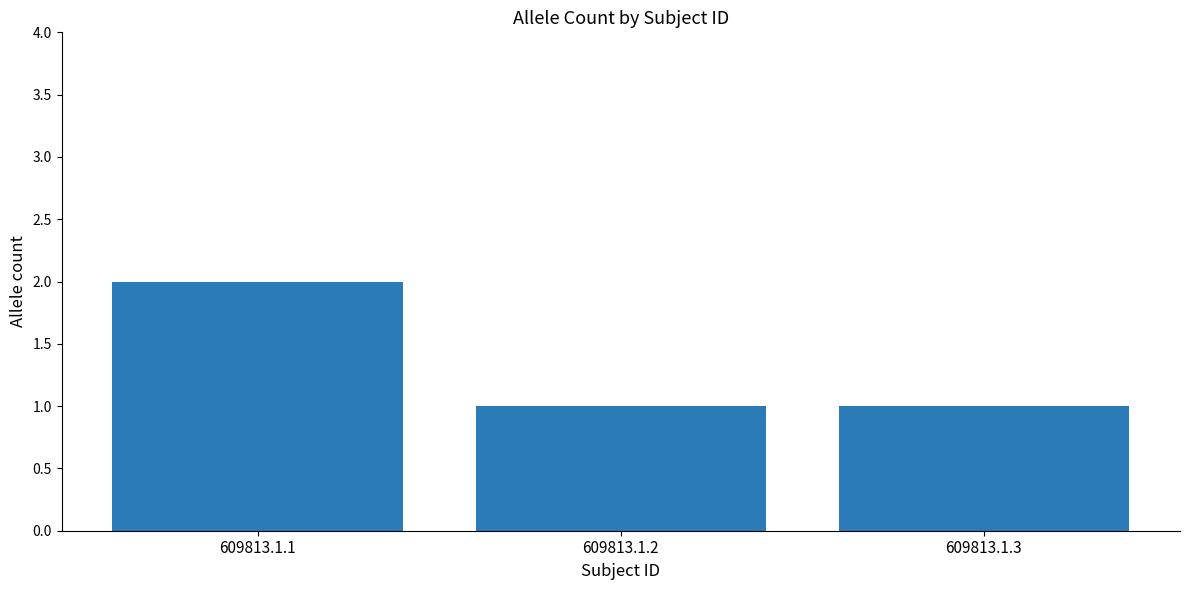

What is the approximate value at 609813.1.1?

2